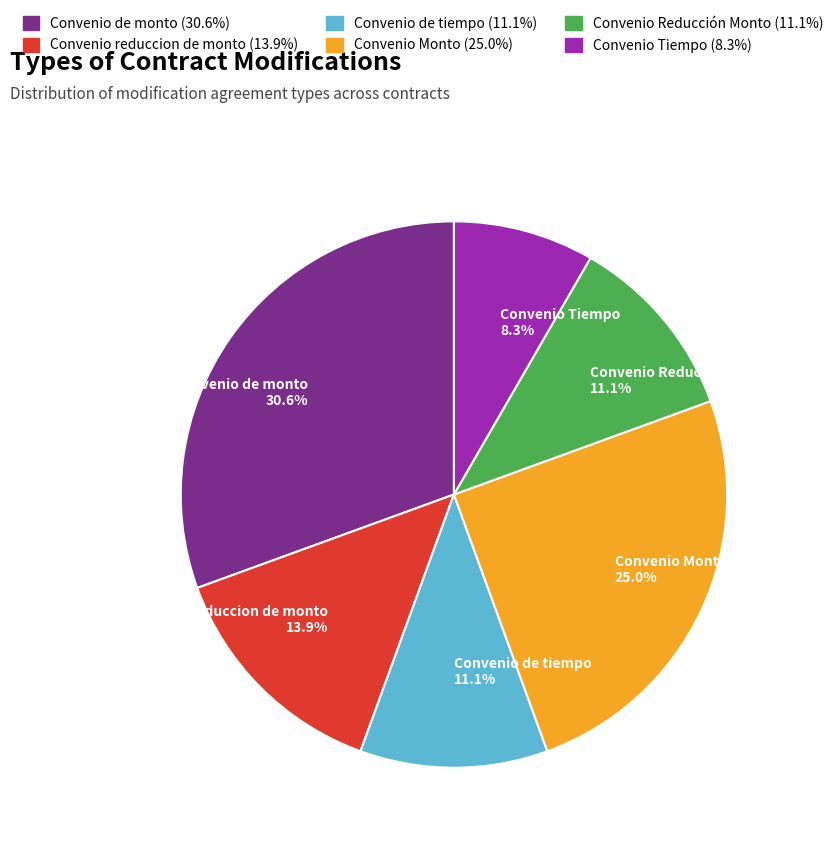

Which slice is the largest?

Convenio de monto